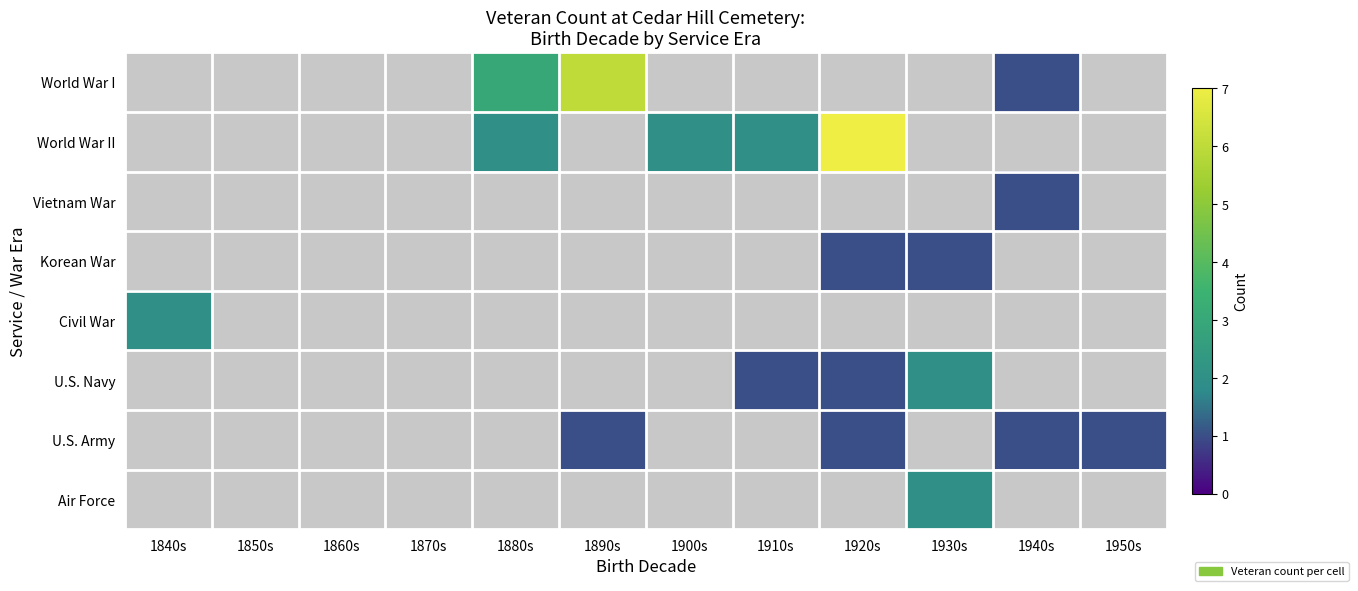

The Korean War series shows 1.0 at 1930s. True or false?

True